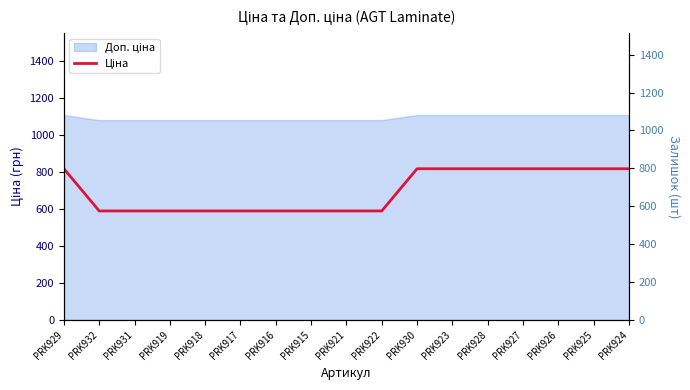

What is the smallest value displayed?

589.9